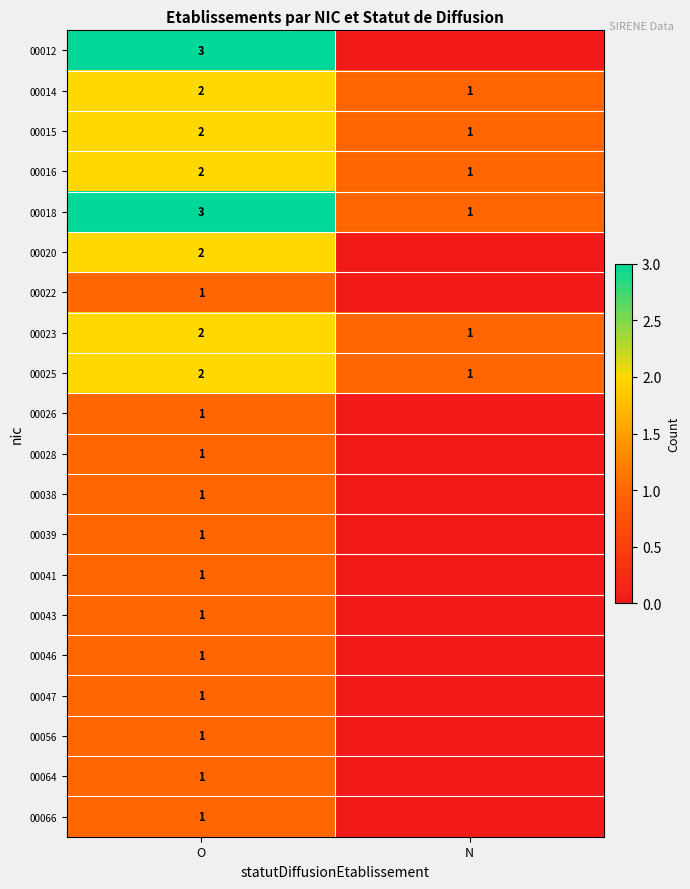

How many data points does each series have?

2